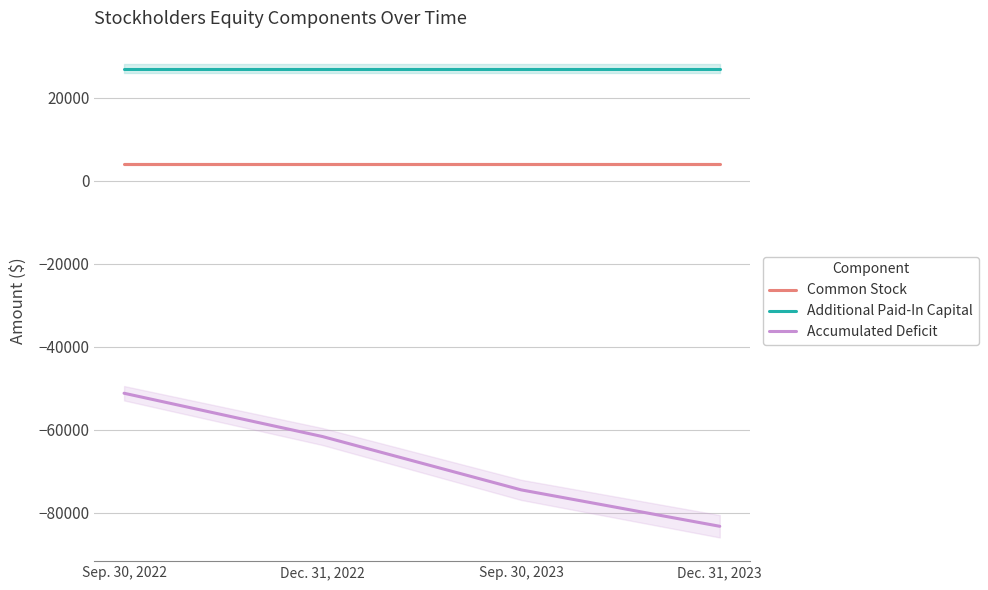

At which label does Accumulated Deficit first exceed -61653?

Sep. 30, 2022